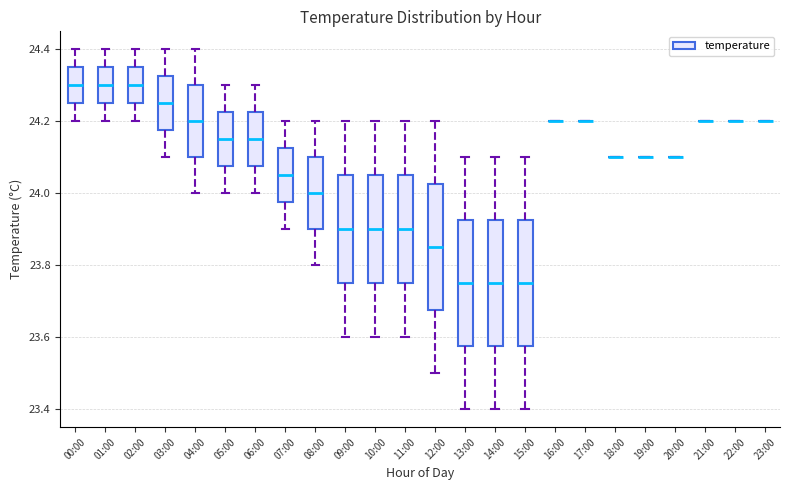

Reading left to right, read every box against the y-axis: the position of its median line, the range the box covers, and the ends of its whiskers. The values are not printed on the chart, so give them approximately, as read against the axis.

00:00: median 24.30, box 24.26 to 24.36, whiskers 24.20 to 24.40
01:00: median 24.30, box 24.26 to 24.36, whiskers 24.20 to 24.40
02:00: median 24.30, box 24.26 to 24.36, whiskers 24.20 to 24.40
03:00: median 24.26, box 24.18 to 24.32, whiskers 24.10 to 24.40
04:00: median 24.20, box 24.10 to 24.30, whiskers 24.00 to 24.40
05:00: median 24.16, box 24.08 to 24.22, whiskers 24.00 to 24.30
06:00: median 24.16, box 24.08 to 24.22, whiskers 24.00 to 24.30
07:00: median 24.06, box 23.98 to 24.12, whiskers 23.90 to 24.20
08:00: median 24.00, box 23.90 to 24.10, whiskers 23.80 to 24.20
09:00: median 23.90, box 23.76 to 24.06, whiskers 23.60 to 24.20
10:00: median 23.90, box 23.76 to 24.06, whiskers 23.60 to 24.20
11:00: median 23.90, box 23.76 to 24.06, whiskers 23.60 to 24.20
12:00: median 23.86, box 23.68 to 24.02, whiskers 23.50 to 24.20
13:00: median 23.76, box 23.58 to 23.92, whiskers 23.40 to 24.10
14:00: median 23.76, box 23.58 to 23.92, whiskers 23.40 to 24.10
15:00: median 23.76, box 23.58 to 23.92, whiskers 23.40 to 24.10
16:00: box collapsed to a line at 24.20, whiskers 24.20 to 24.20
17:00: box collapsed to a line at 24.20, whiskers 24.20 to 24.20
18:00: box collapsed to a line at 24.10, whiskers 24.10 to 24.10
19:00: box collapsed to a line at 24.10, whiskers 24.10 to 24.10
20:00: box collapsed to a line at 24.10, whiskers 24.10 to 24.10
21:00: box collapsed to a line at 24.20, whiskers 24.20 to 24.20
22:00: box collapsed to a line at 24.20, whiskers 24.20 to 24.20
23:00: box collapsed to a line at 24.20, whiskers 24.20 to 24.20